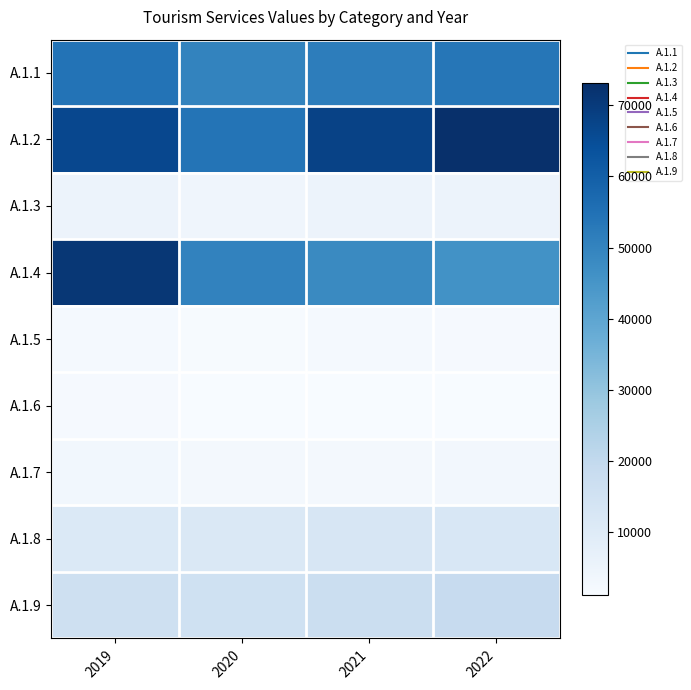

Reading left to right, list all the values displayed in this chart.

A.1.1: 2019=54536	2020=49805	2021=51524	2022=53451
A.1.2: 2019=66646	2020=54101	2021=67946	2022=73111
A.1.3: 2019=5273	2020=4149	2021=5117	2022=5104
A.1.4: 2019=70919	2020=50206	2021=48166	2022=45906
A.1.5: 2019=2007	2020=1592	2021=2021	2022=1779
A.1.6: 2019=1788	2020=1225	2021=1364	2022=1155
A.1.7: 2019=3192	2020=2525	2021=2410	2022=3103
A.1.8: 2019=11042	2020=11545	2021=12492	2022=12315
A.1.9: 2019=16028	2020=15666	2021=17013	2022=18689